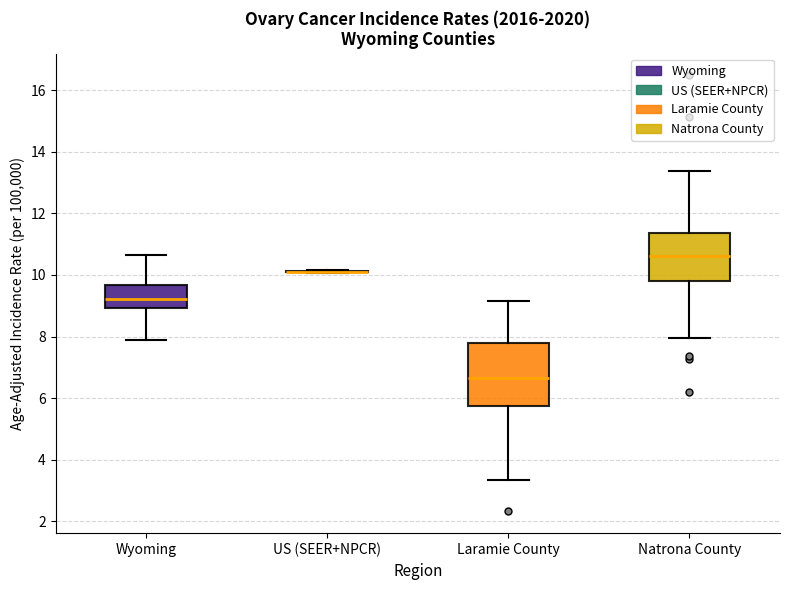

Reading left to right, transcribe this box plot: for each box, give where its median line is, the range the box spans, and where its two whiskers end, as read against the y-axis. The values are not printed on the chart, so give them approximately, as read against the axis.

Wyoming: median 9.2, box 9.0 to 9.6, whiskers 7.8 to 10.6
US (SEER+NPCR): box collapsed to a line at 10.0, whiskers 10.0 to 10.2
Laramie County: median 6.6, box 5.8 to 7.8, whiskers 3.4 to 9.2
Natrona County: median 10.6, box 9.8 to 11.4, whiskers 8.0 to 13.4